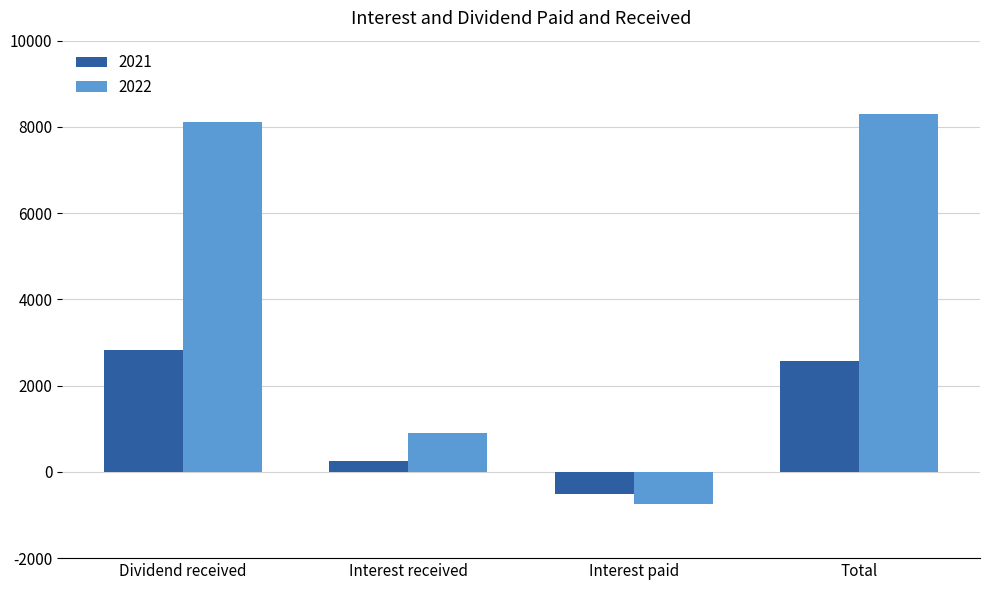

What are all the series names shown in the legend?

2021, 2022